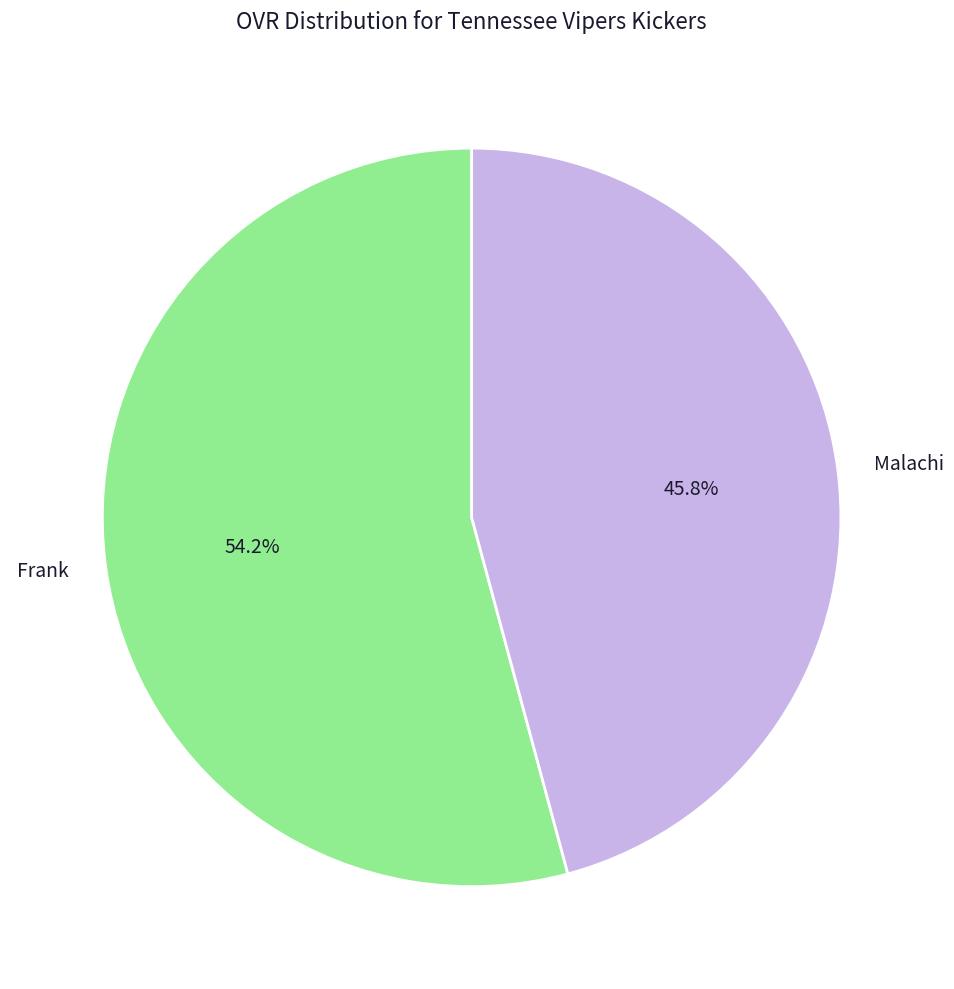

To the nearest percent, what is the average slice percentage?

50%